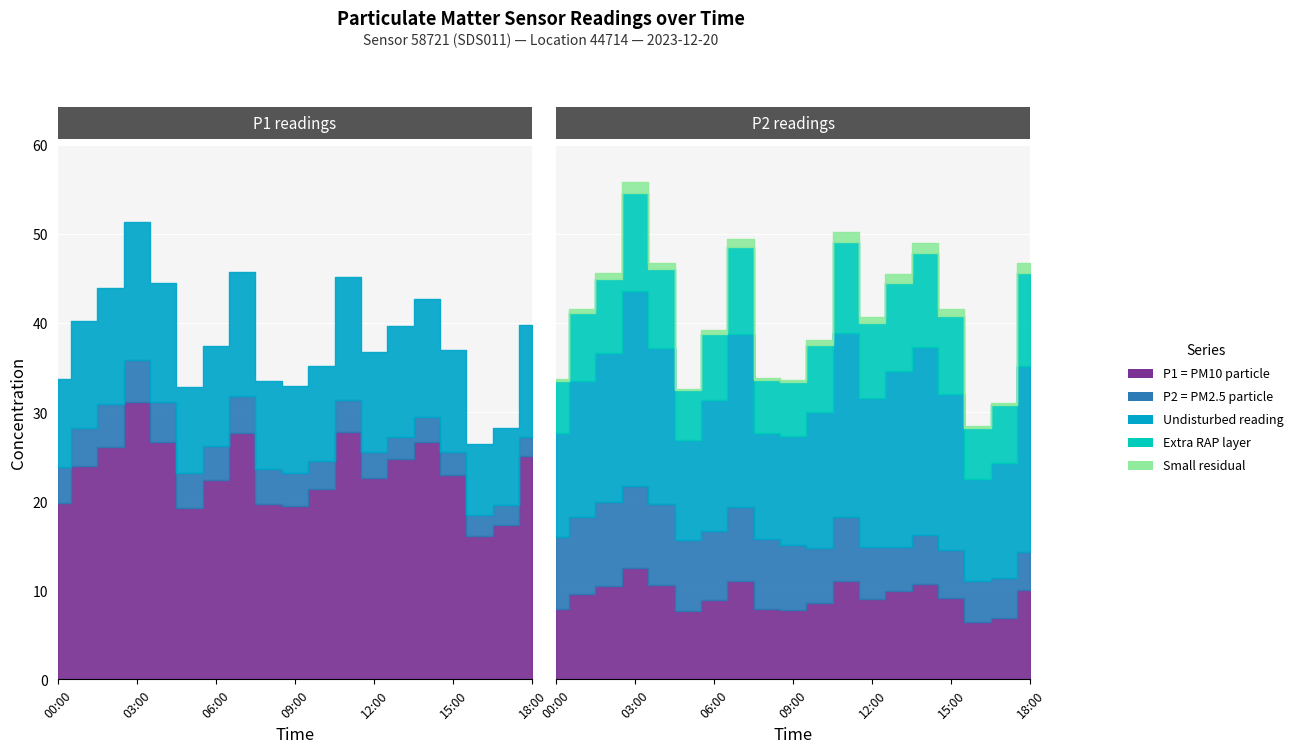

How many data points in P1 are less than 22?

7